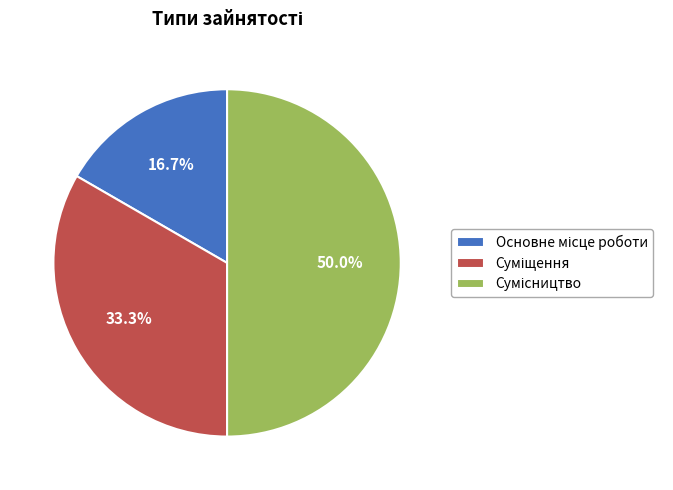

Is it true that Сумісництво is 50% of the pie?

True